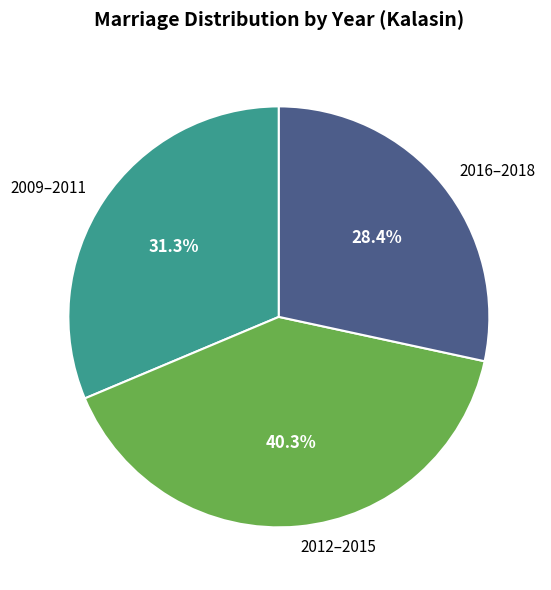

Rank the categories by value from highest to lowest.

2012–2015, 2009–2011, 2016–2018